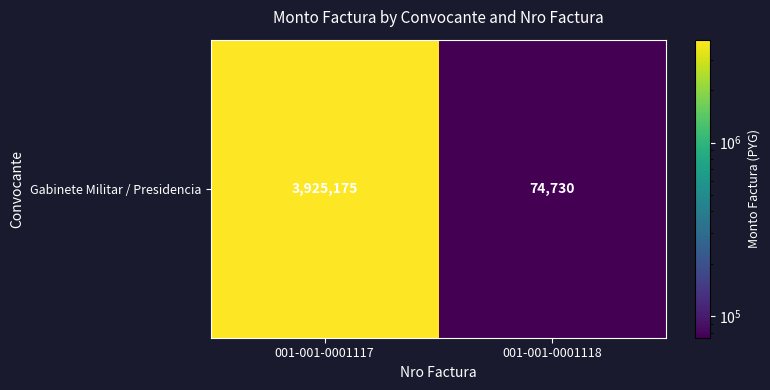

How many series are shown in this chart?

1